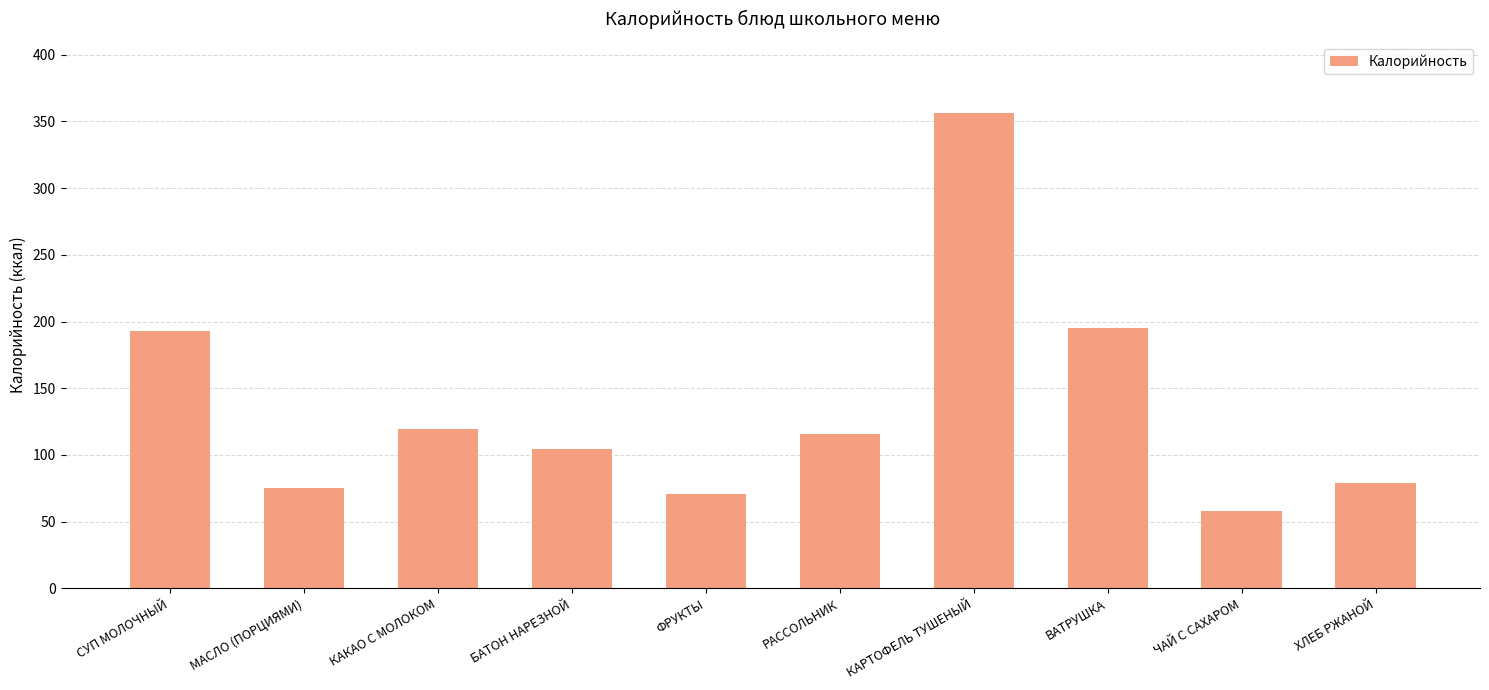

Are the bars horizontal?

No